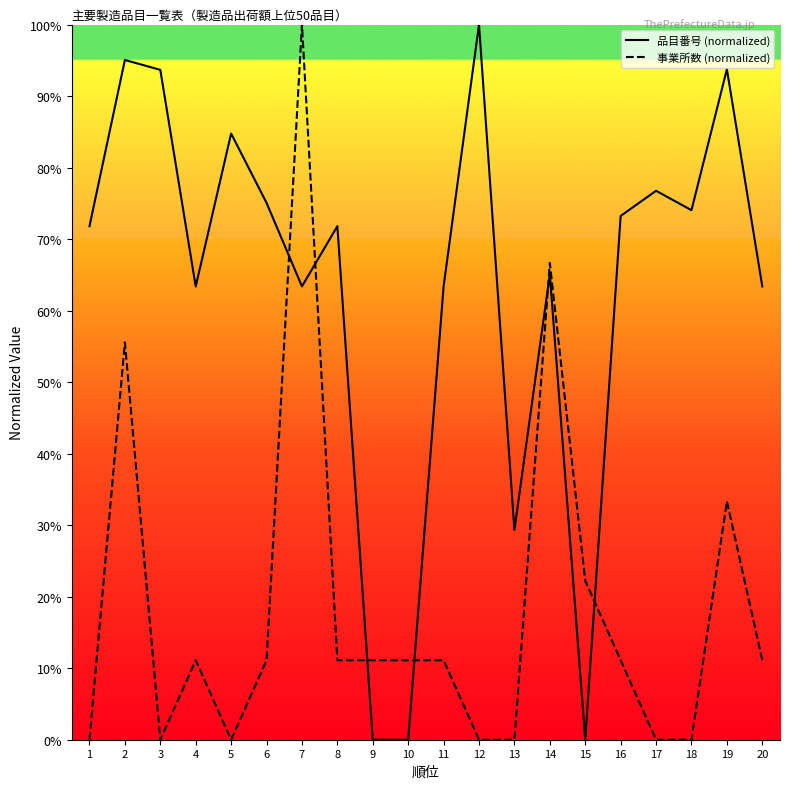

Between 3 and 20, which series saw the biggest shift?

品目番号 (normalized)